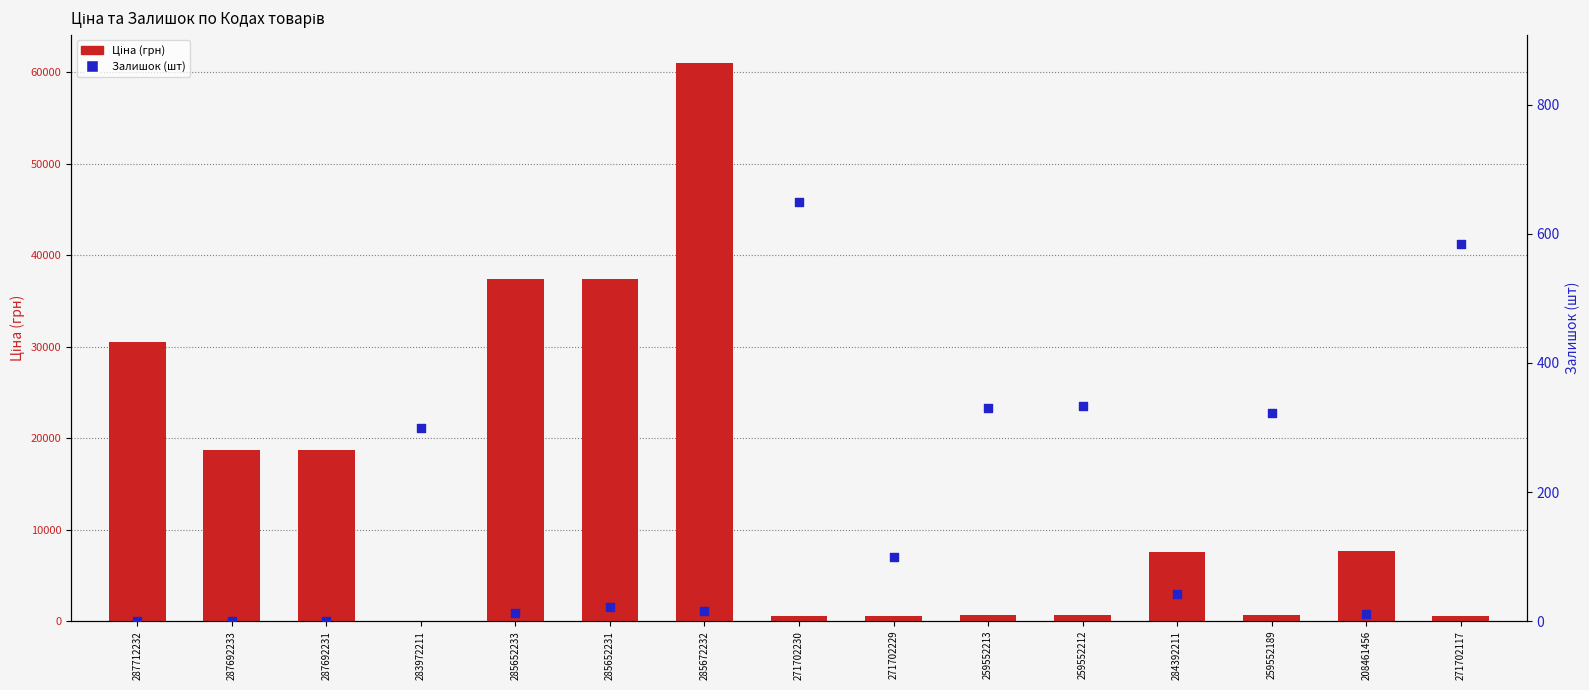

Which series has the largest total across all categories?

Ціна